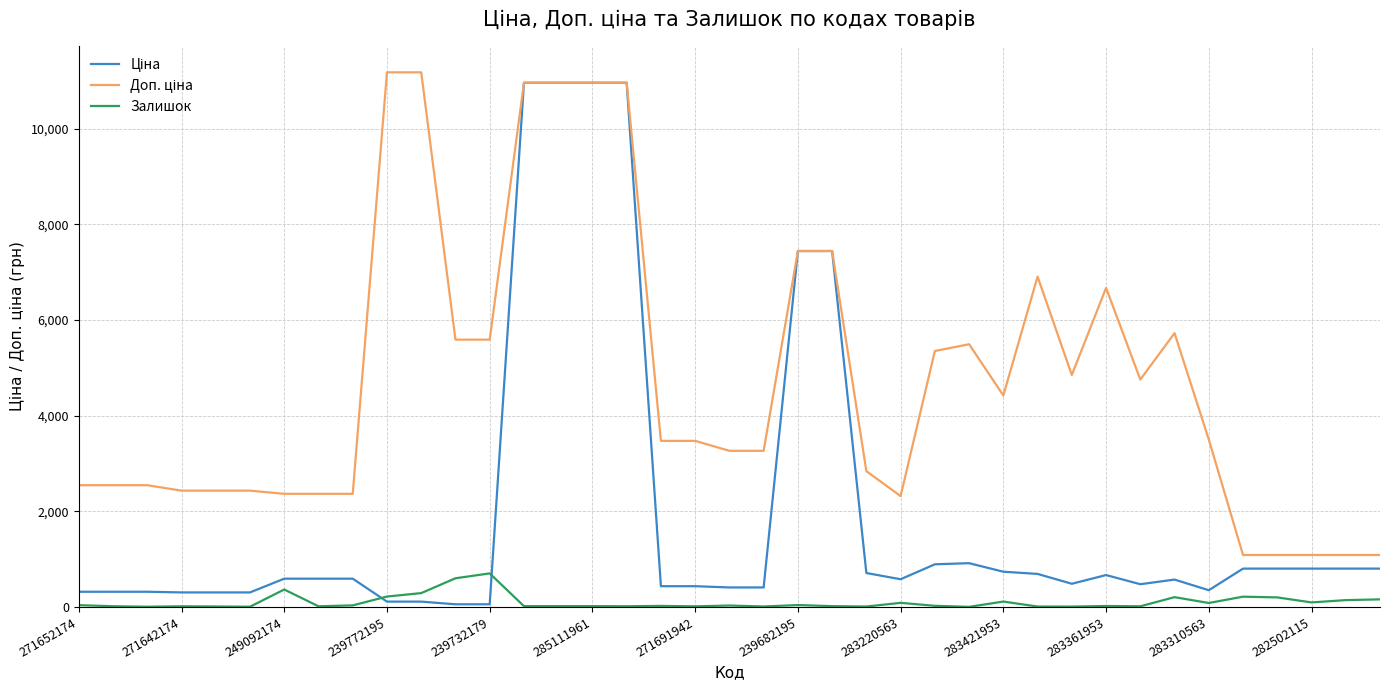

The Залишок series shows 14.0 at 271642174. True or false?

True